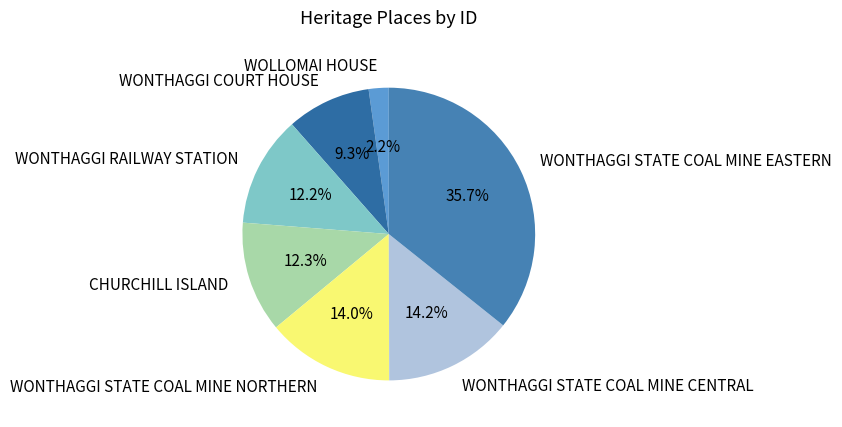

Count the number of slices in the pie.

7